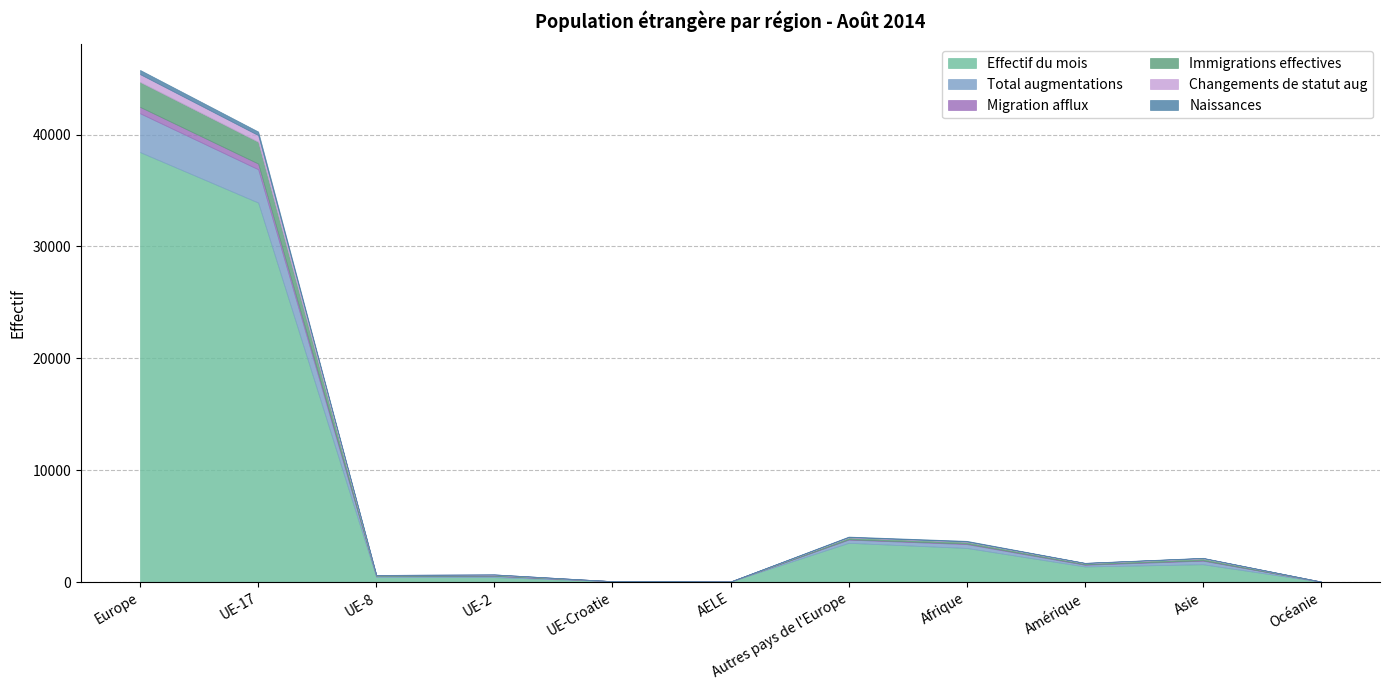

Which series has the largest total across all categories?

Effectif du mois